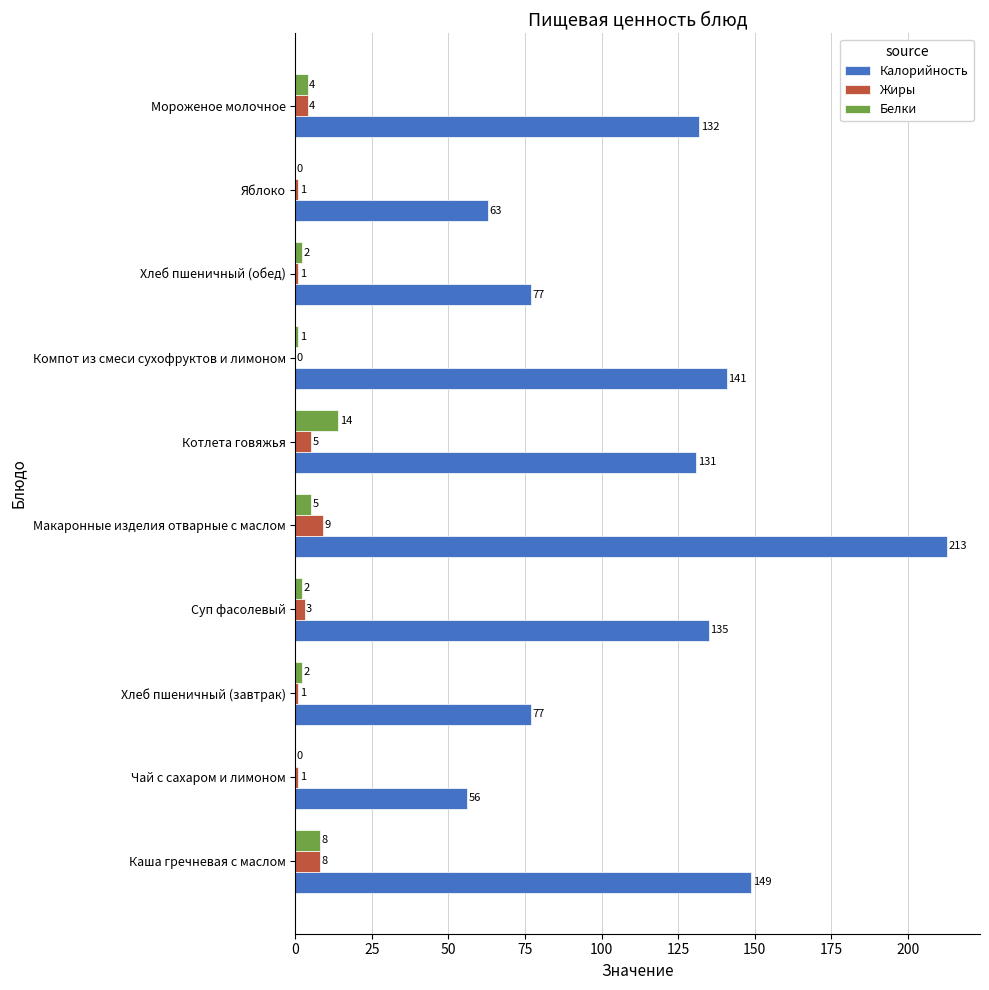

At which label is Жиры closest to 4?

Мороженое молочное